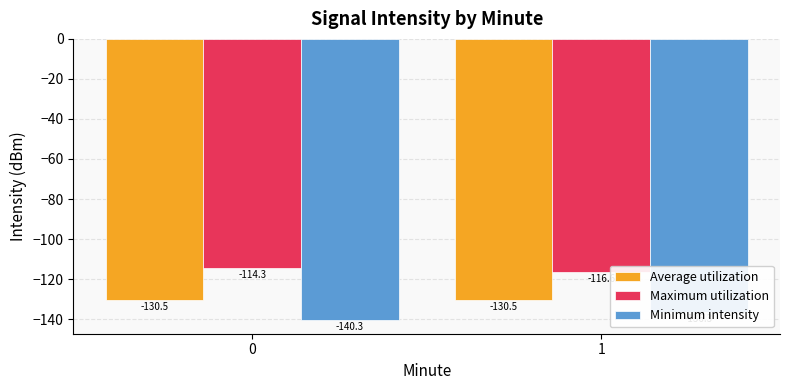

What is the smallest value displayed?

-140.3